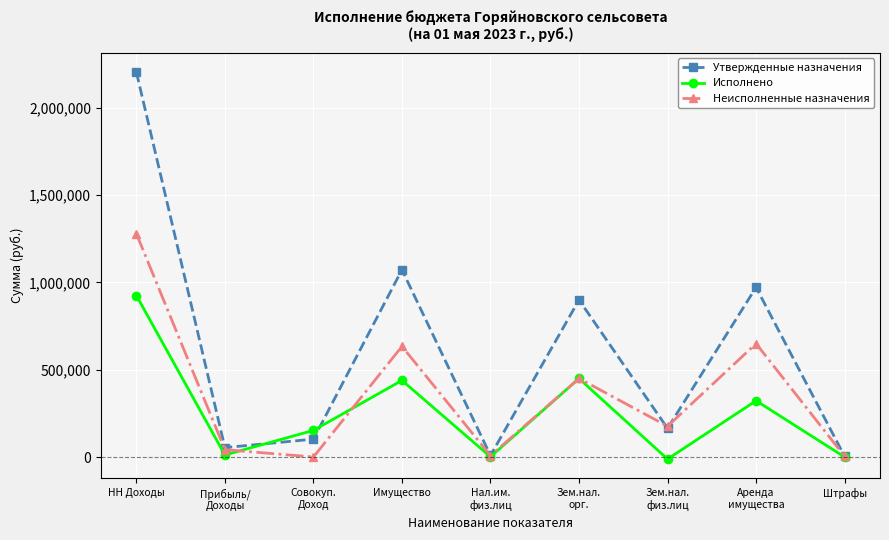

Which category has the highest value in the Неисполненные назначения series?

НН Доходы